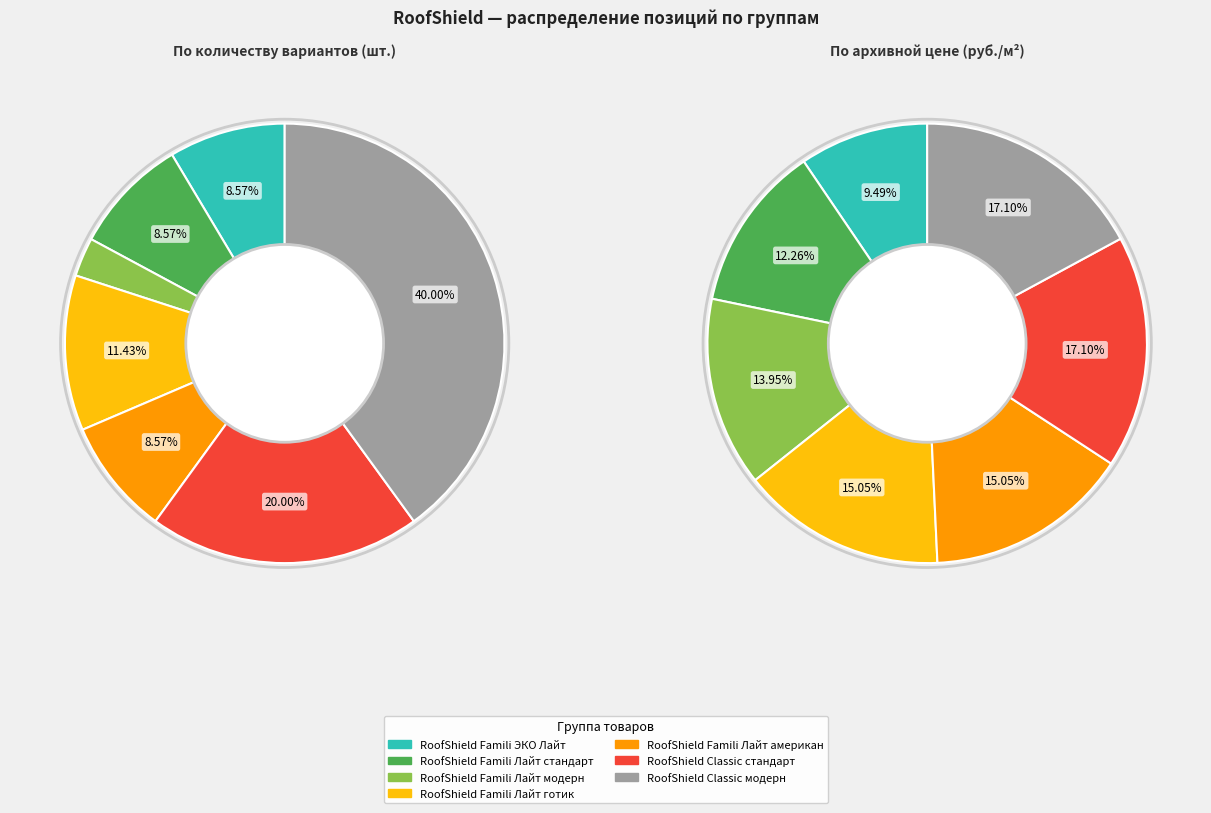

To the nearest percent, what is the combined percentage of RoofShield Famili ЭКО Лайт and RoofShield Famili Лайт модерн?

11%